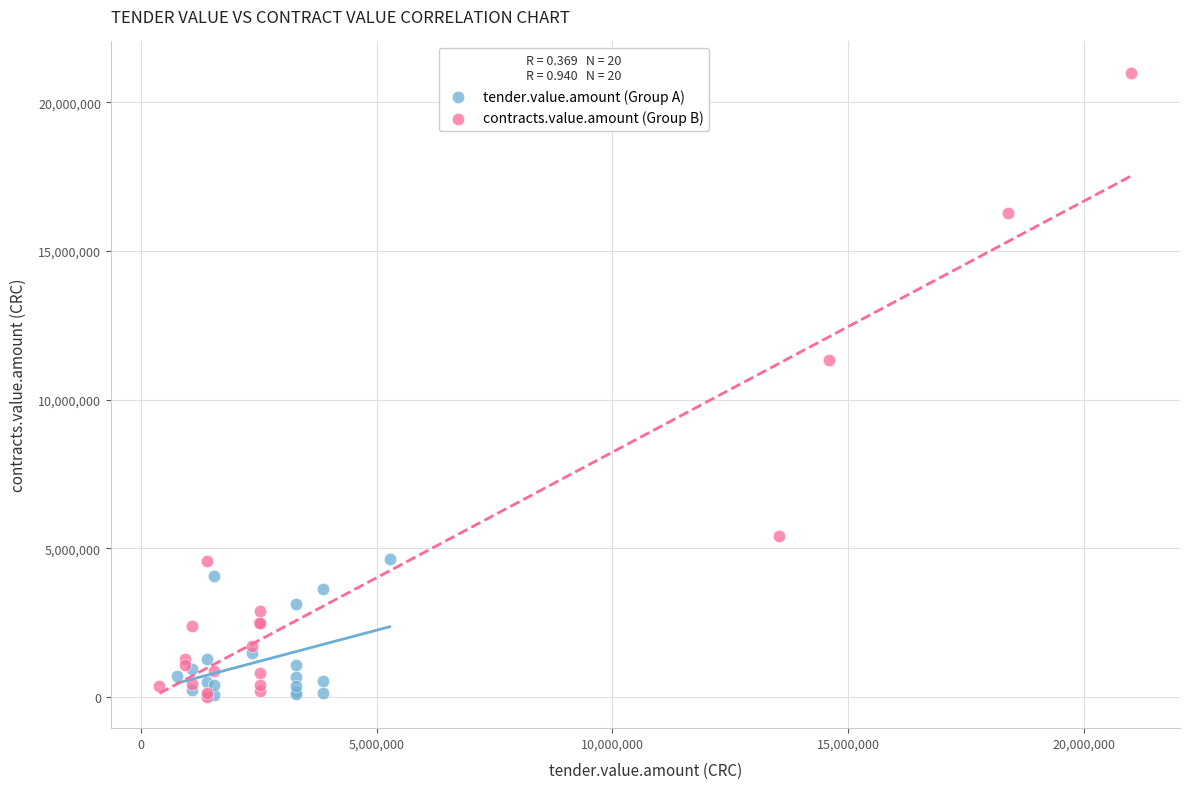

What are all the series names shown in the legend?

tender.value.amount (Group A), contracts.value.amount (Group B)